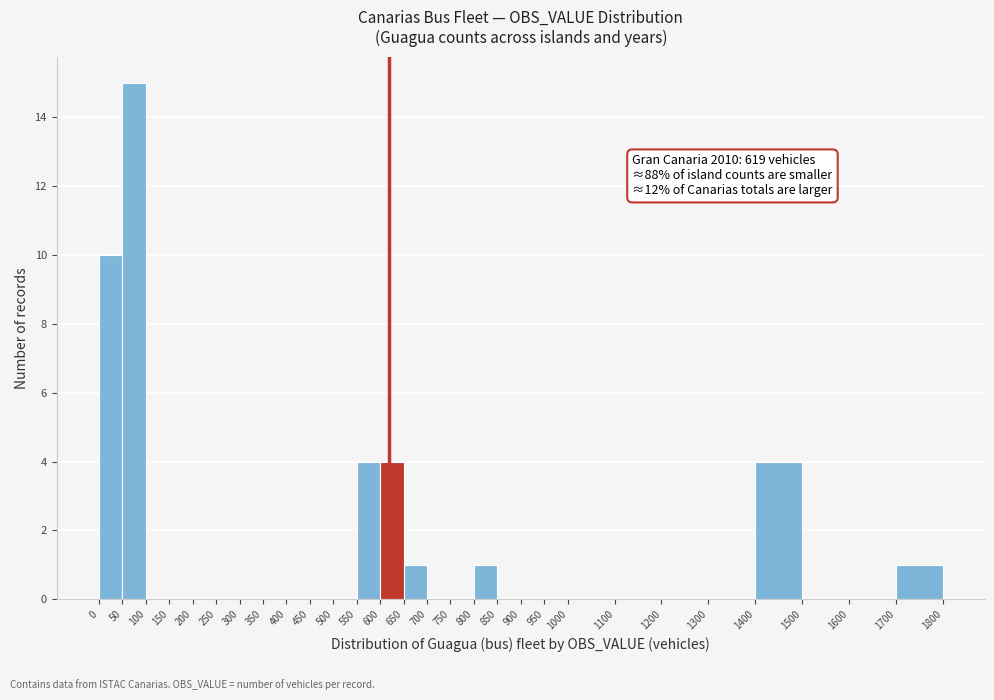

Over which range of the x-axis is the bar tallest?

50 to 100